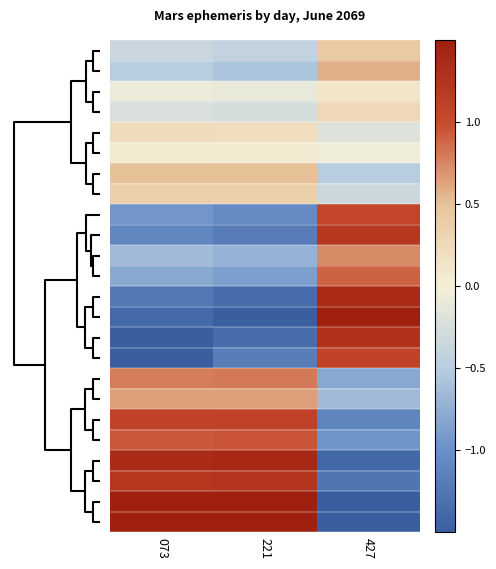

At how many categories does at least one series exceed -1?

3